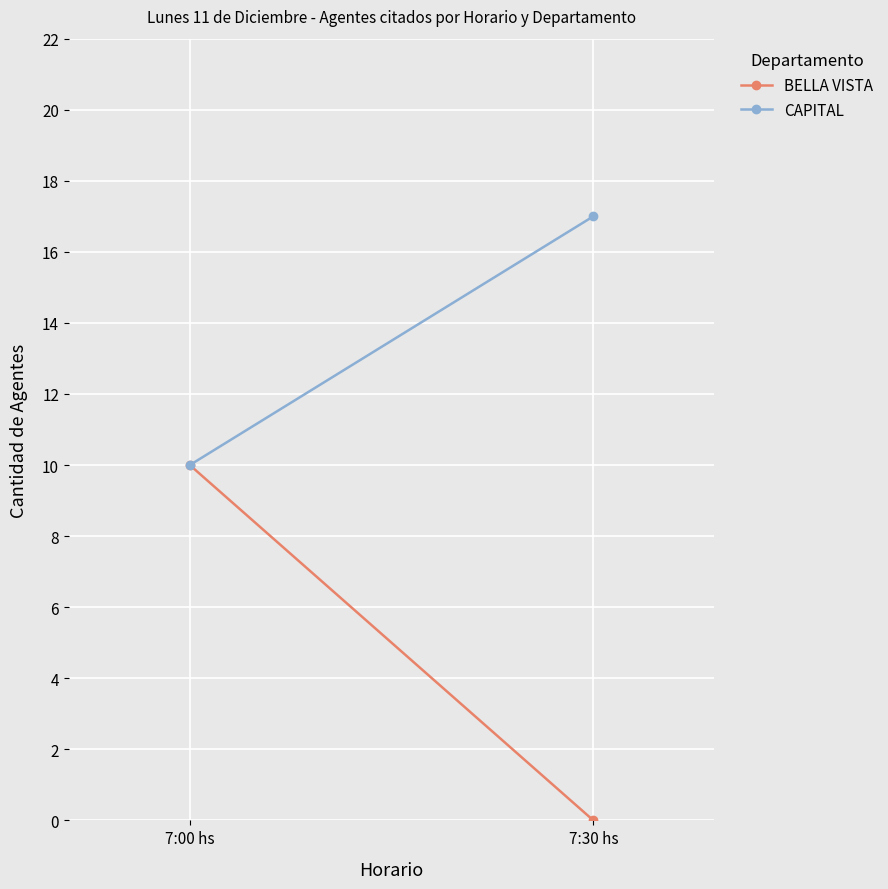

Reading right to left, what are all the values shown in this chart?

BELLA VISTA: 7:30 hs=0	7:00 hs=10
CAPITAL: 7:30 hs=17	7:00 hs=10